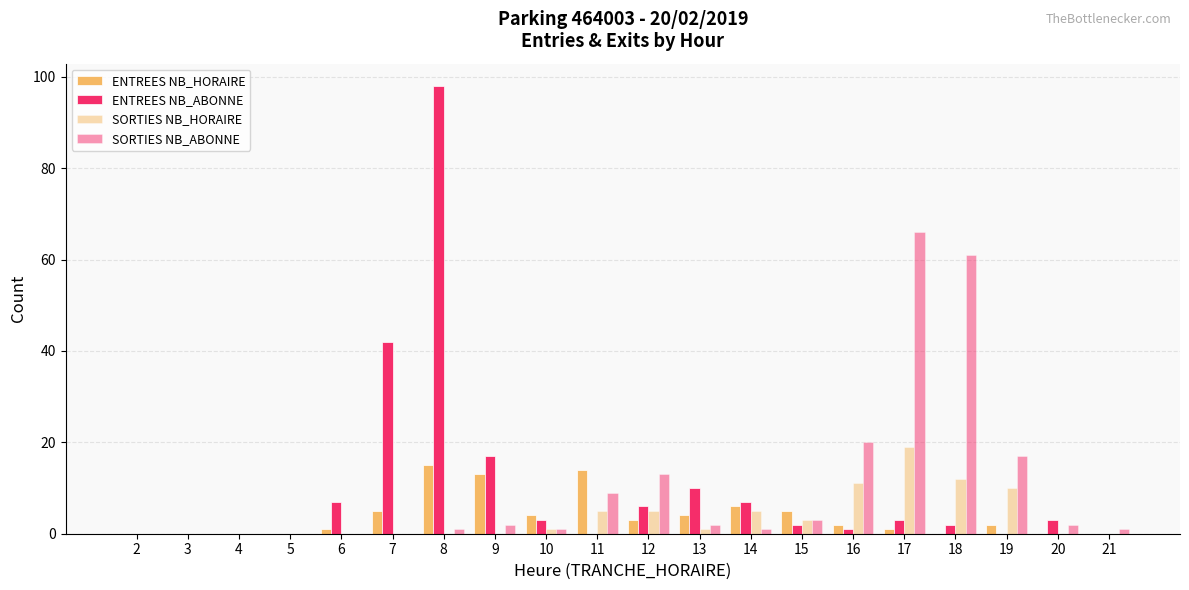

Which series has the largest total across all categories?

ENTREES NB_ABONNE